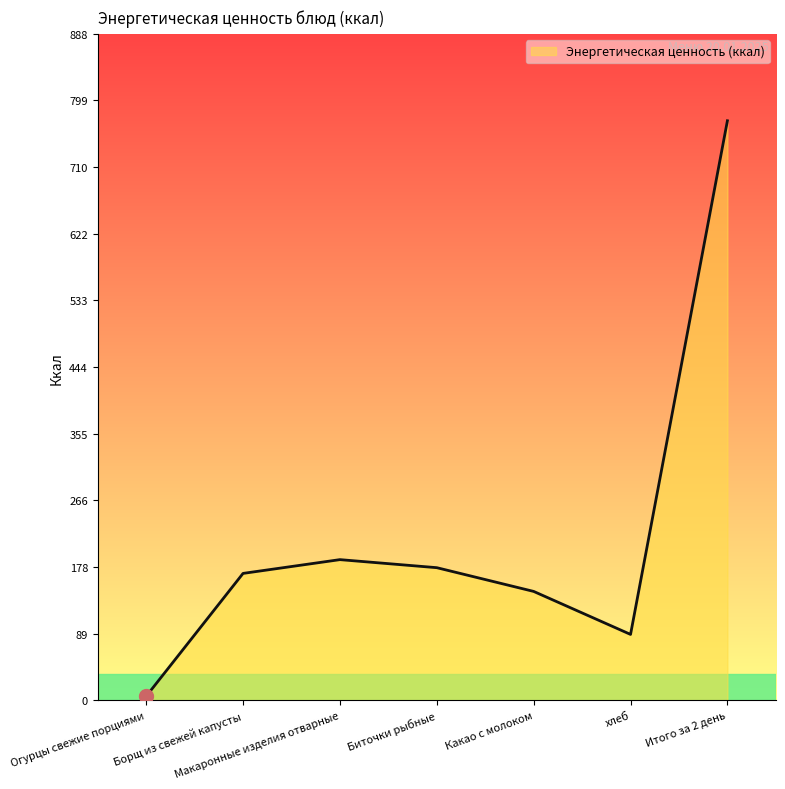

The value at Борщ из свежей капусты is 106.1. True or false?

False